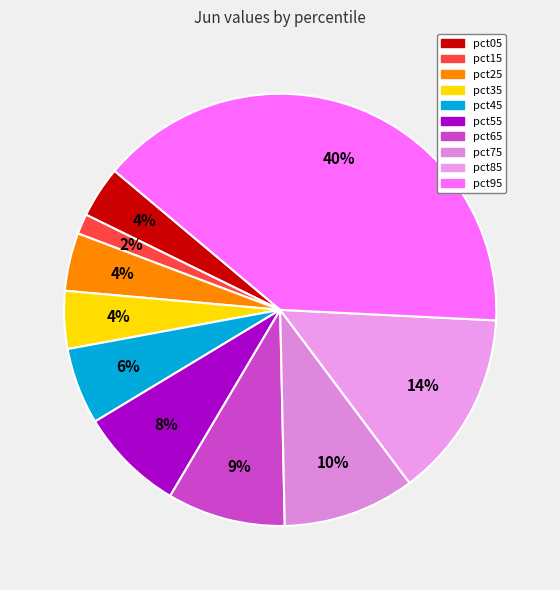

To the nearest percent, what portion does pct05 represent?

4%